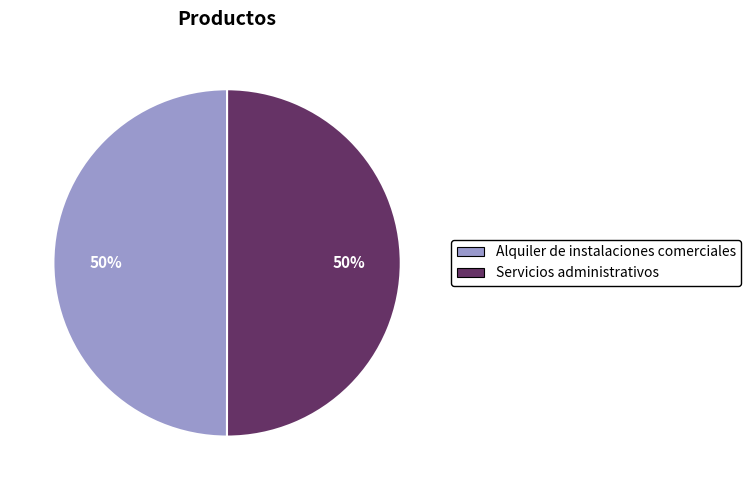

Combined, do Servicios administrativos and Alquiler de instalaciones comerciales account for over 50%?

Yes